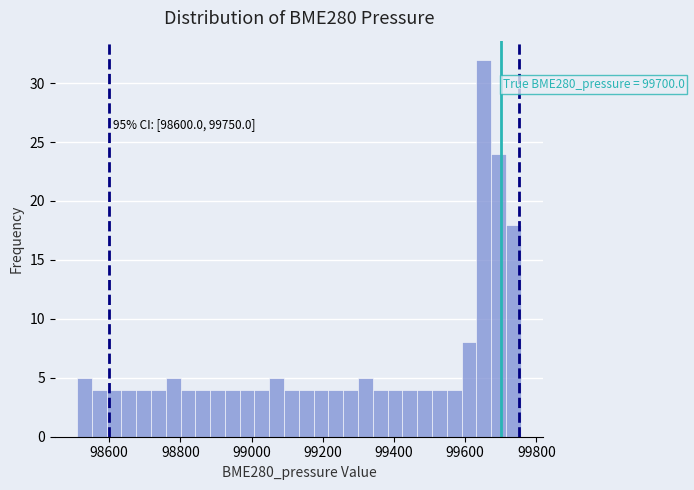

Read against the x-axis, roughly where is the centre of the tallest bar?

99660